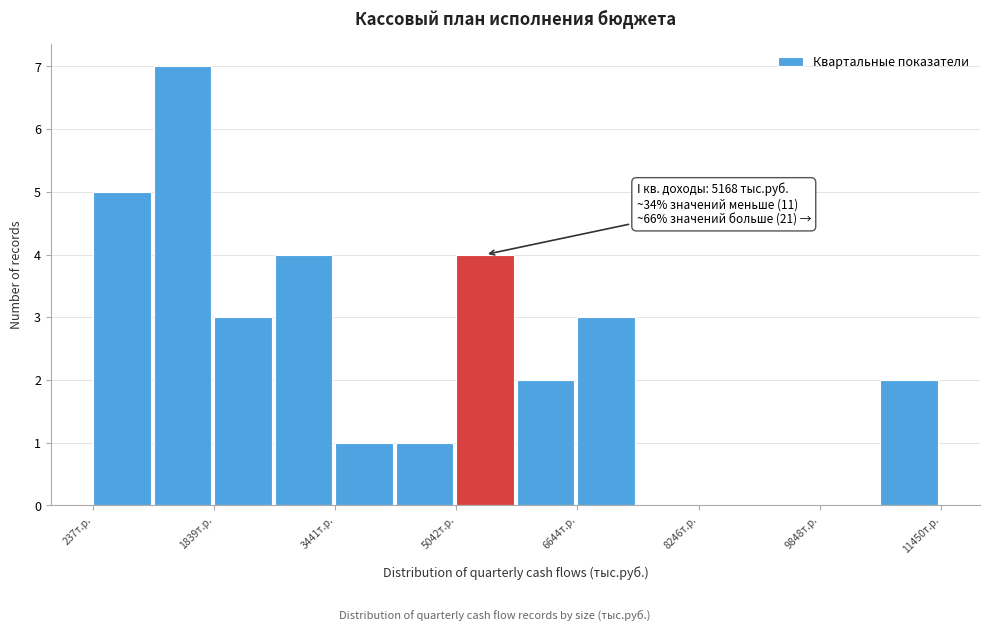

Over which range of the x-axis is the bar tallest?

1000 to 1800